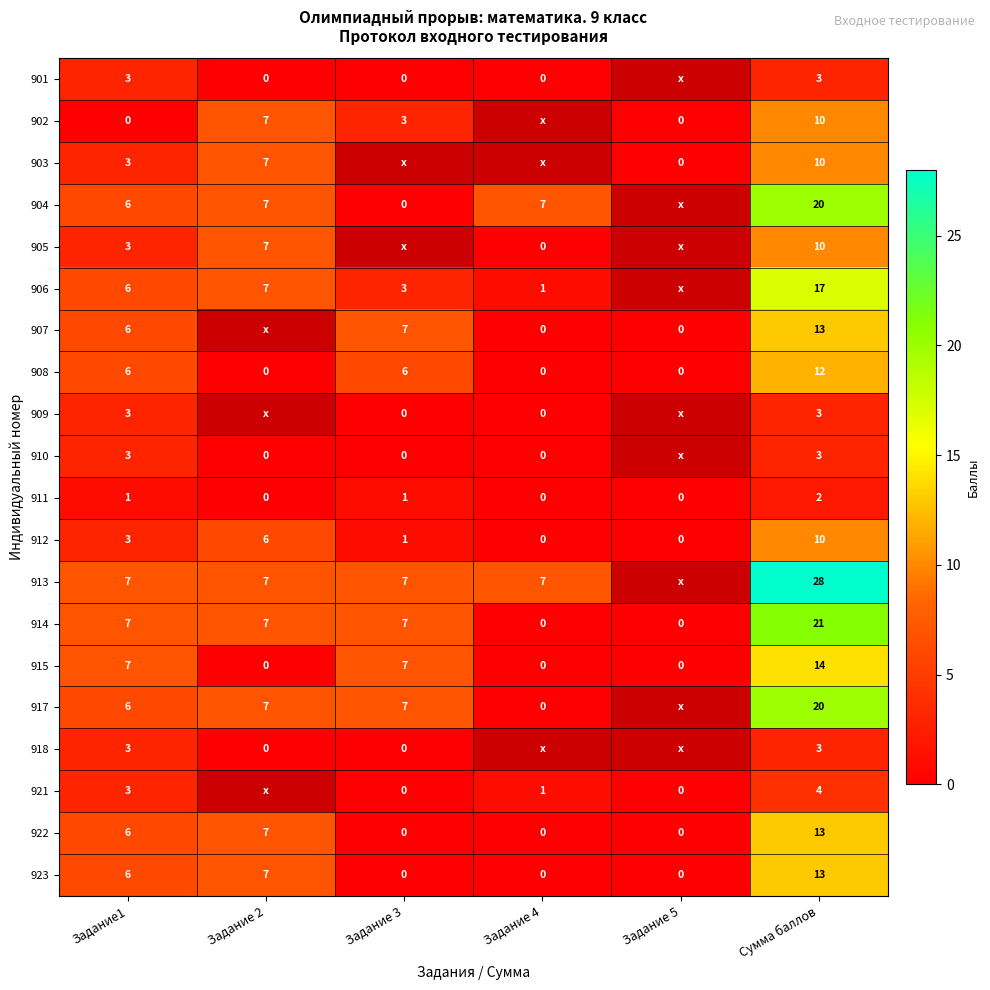

At how many categories does at least one series exceed 5?

5